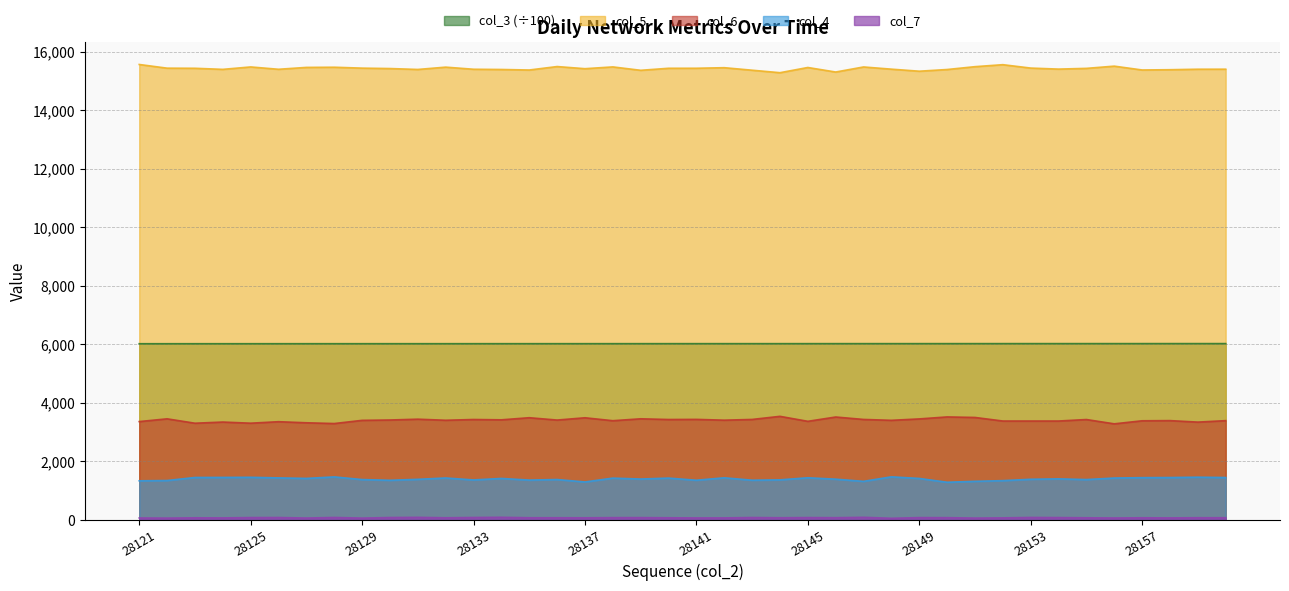

True or false: col_5 and col_4 cross at least once.

False